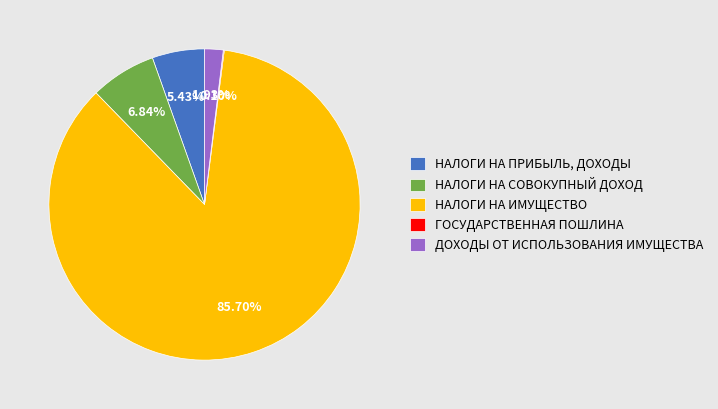

How much of the chart is everything except НАЛОГИ НА СОВОКУПНЫЙ ДОХОД?

93.2%